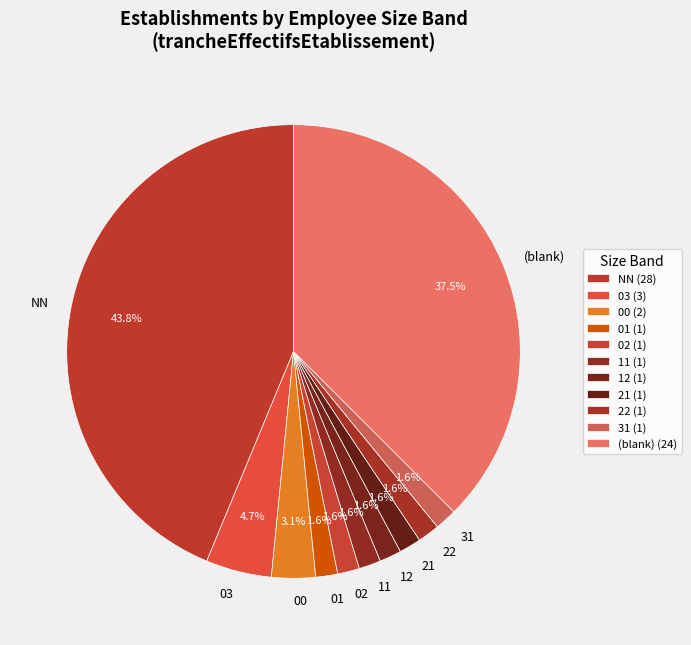

Which slice is the largest?

NN